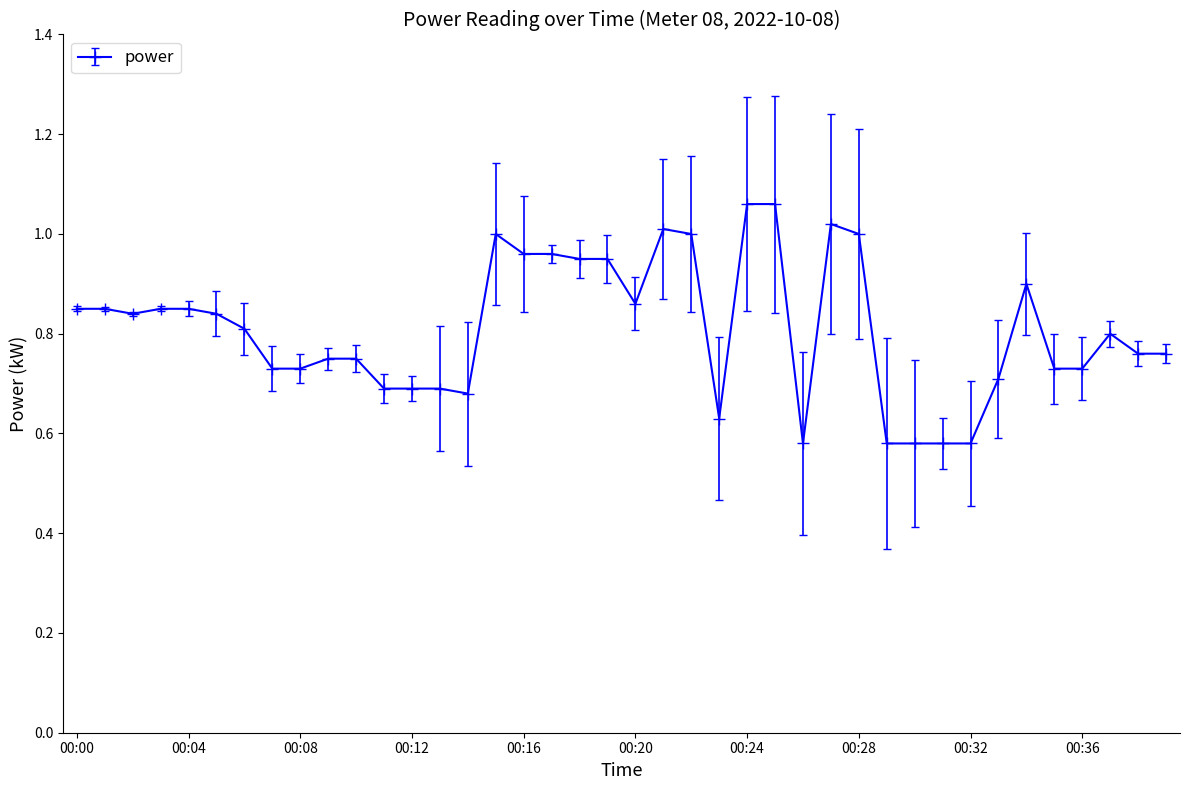

What is the sum of all values?

32.4